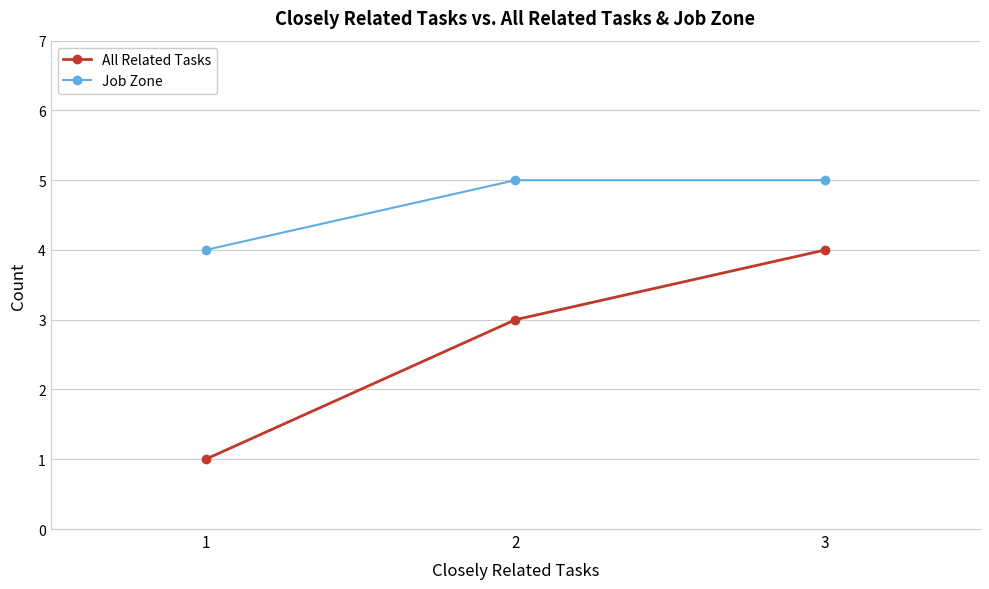

Which series has the largest range (max minus min)?

All Related Tasks